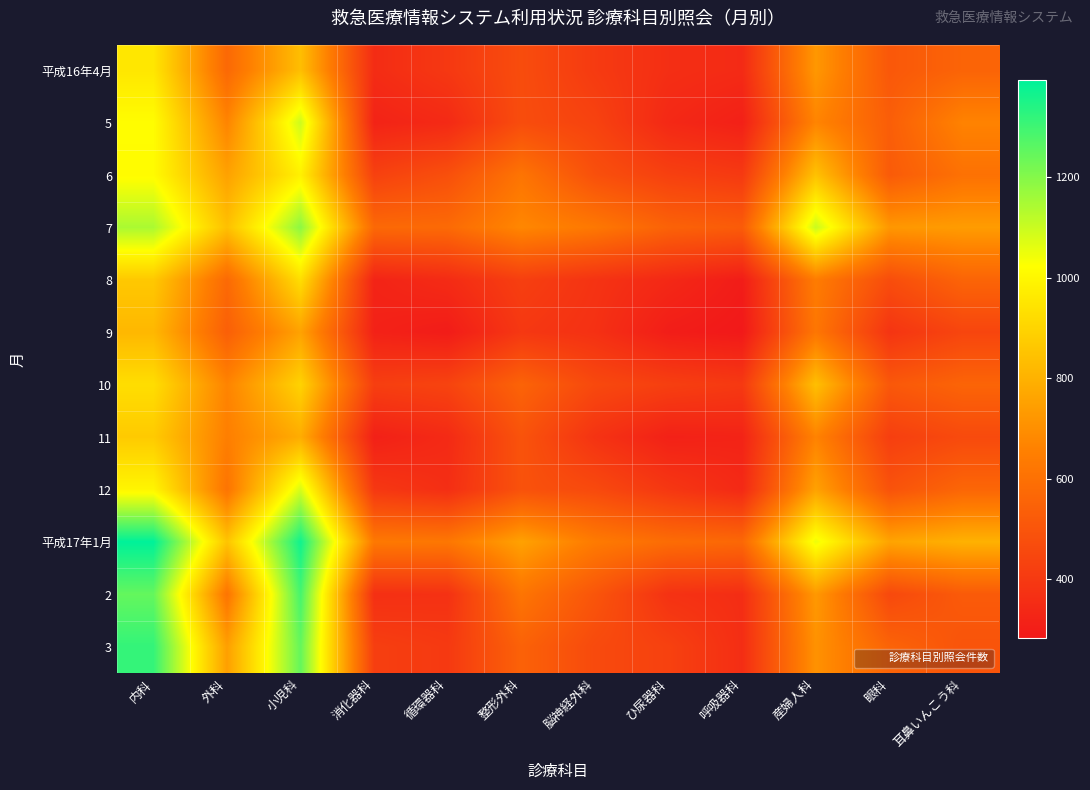

Rank the series by their maximum value, from highest to lowest.

平成17年1月, 3, 2, 7, 5, 12, 6, 平成16年4月, 8, 10, 11, 9